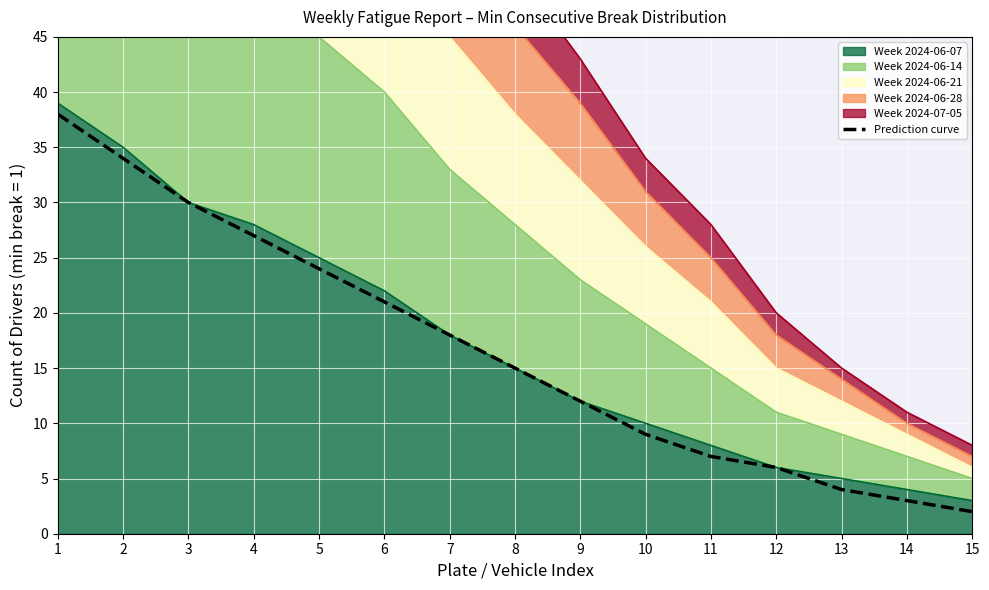

Which category has the lowest value across all series?

15